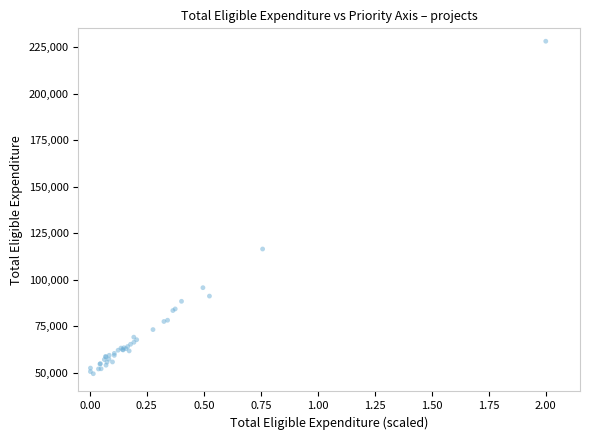

What Y value in the scatter plot is closest to 138800?

116500.1